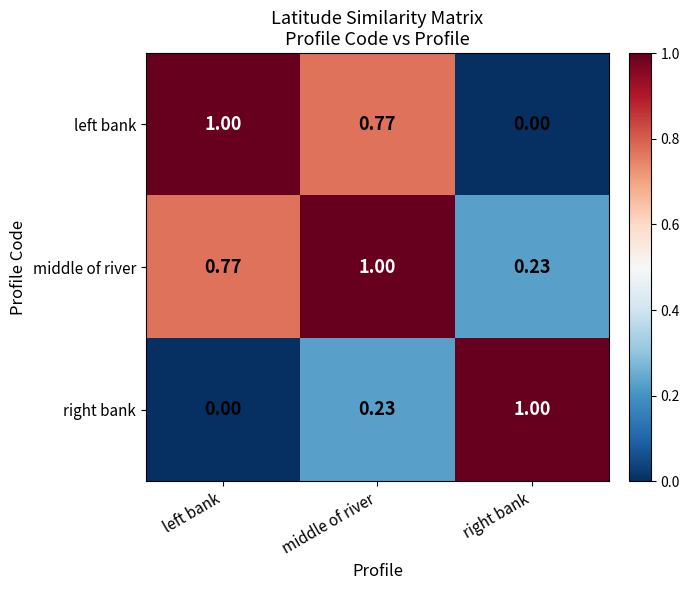

At left bank, list the series in order from smallest to largest.

right bank, middle of river, left bank